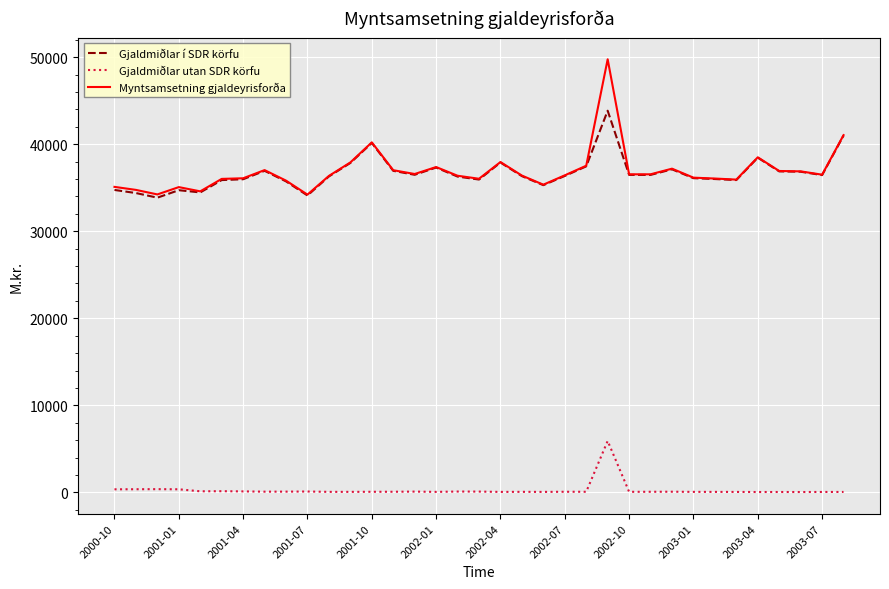

True or false: Gjaldmiðlar í SDR körfu and Gjaldmiðlar utan SDR körfu intersect in this chart.

False